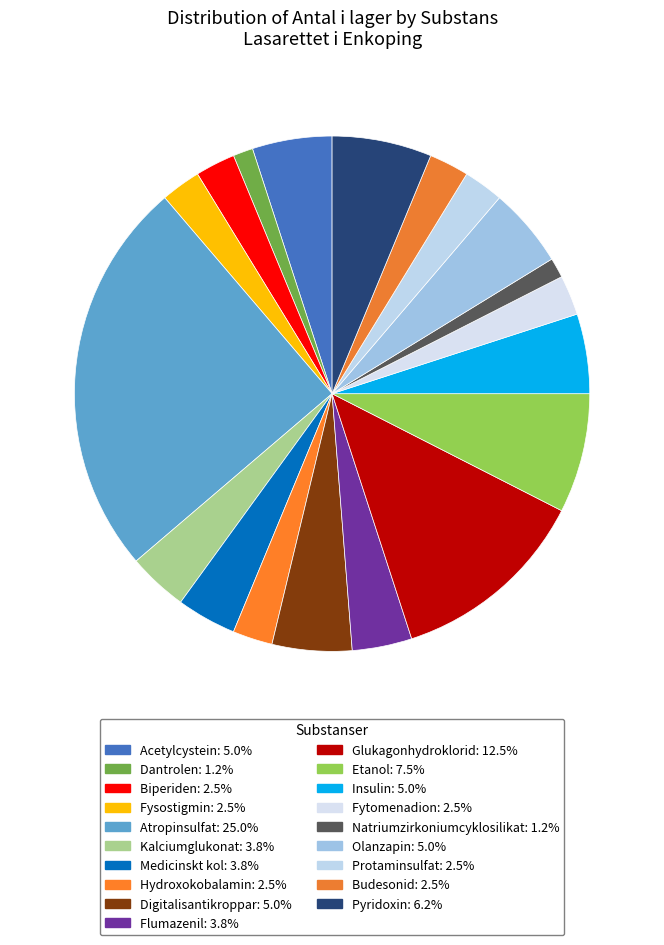

How many slices are in this pie chart?

19